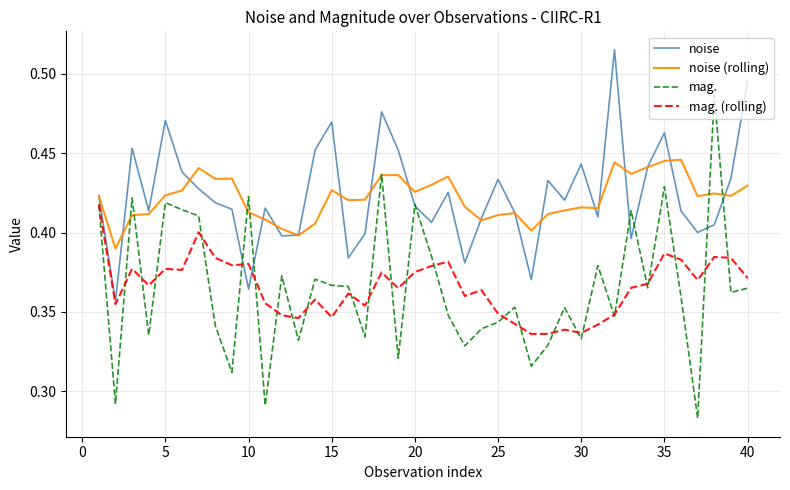

List the series in order of their peak value, highest first.

noise, mag., noise (rolling), mag. (rolling)